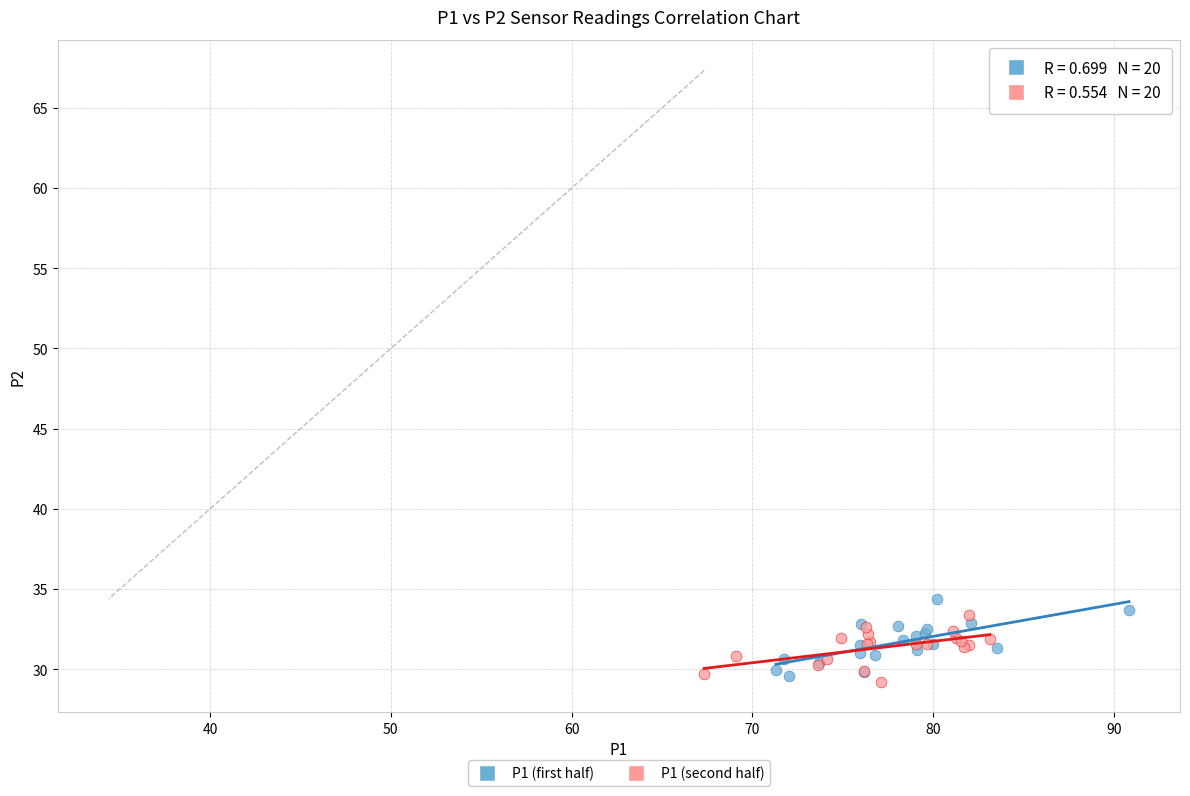

Which series reaches the minimum Y coordinate?

P1 (second half)